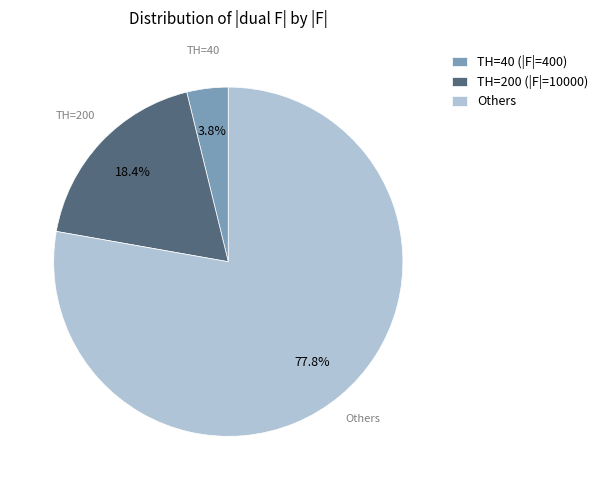

Rank the categories by value from lowest to highest.

TH=40 (|F|=400), TH=200 (|F|=10000), Others